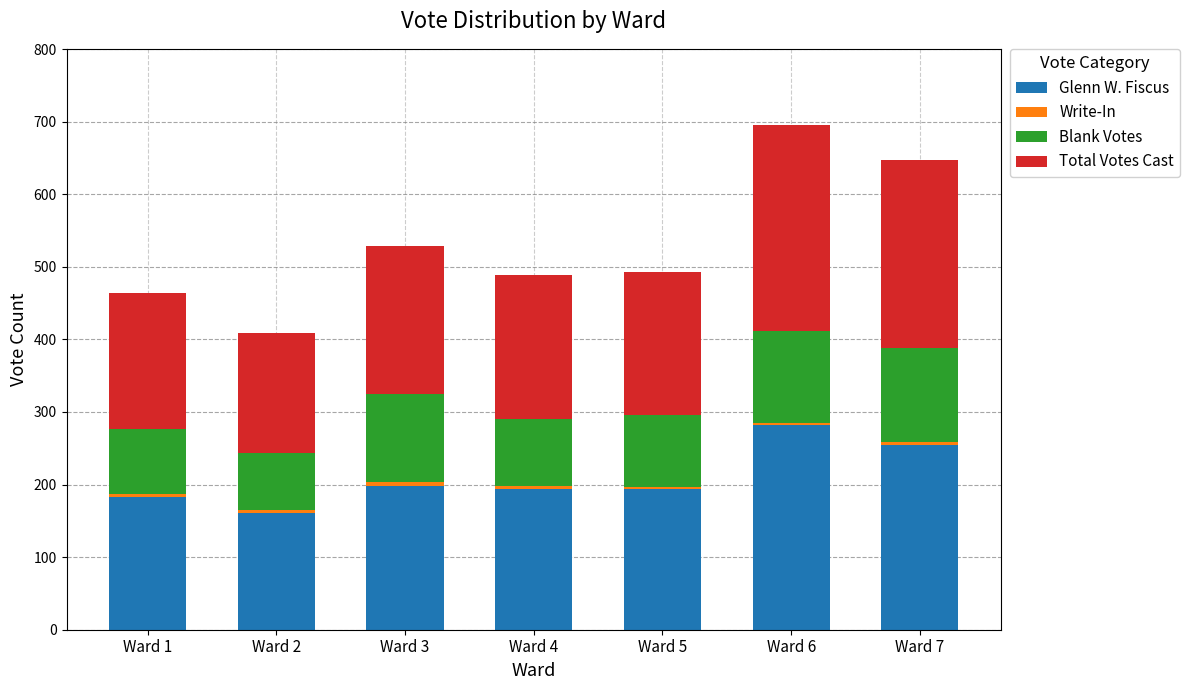

Which category has the highest value in the Glenn W. Fiscus series?

Ward 6